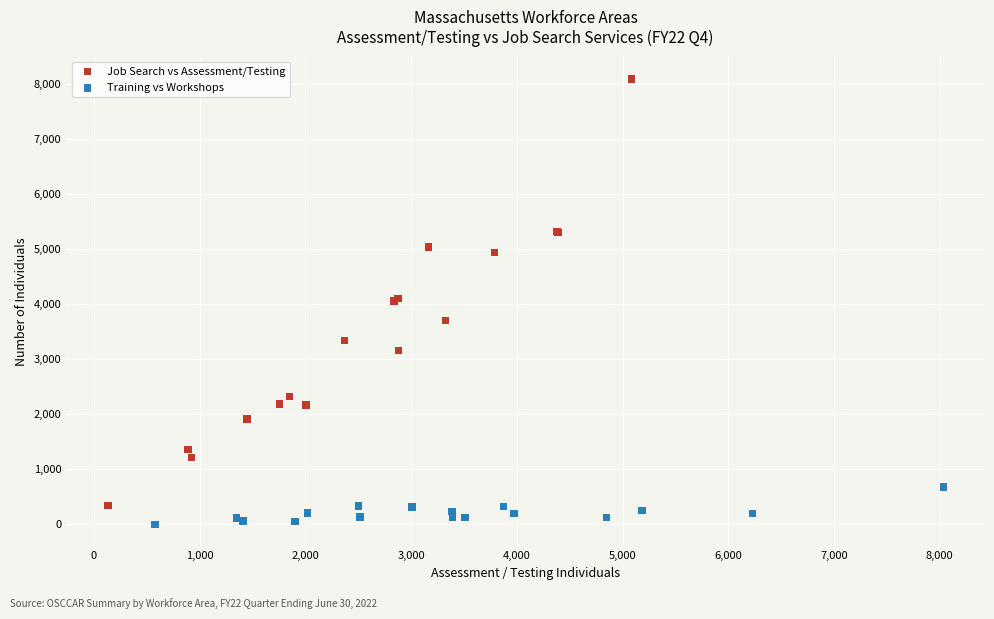

Which series has the widest spread of Y values?

Job Search vs Assessment/Testing